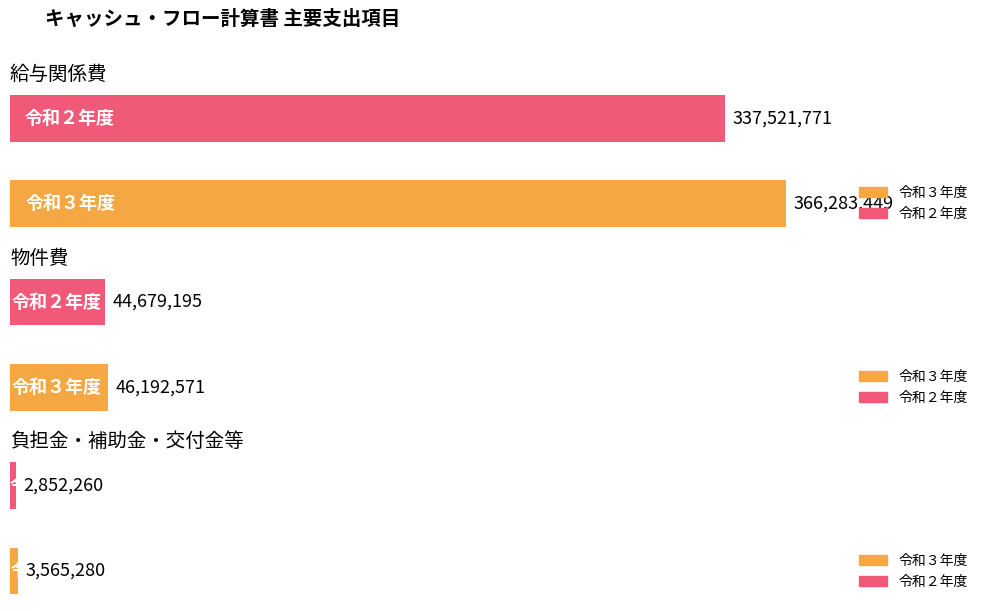

Is it true that 物件費 equals 46192571 at 令和３年度?

True